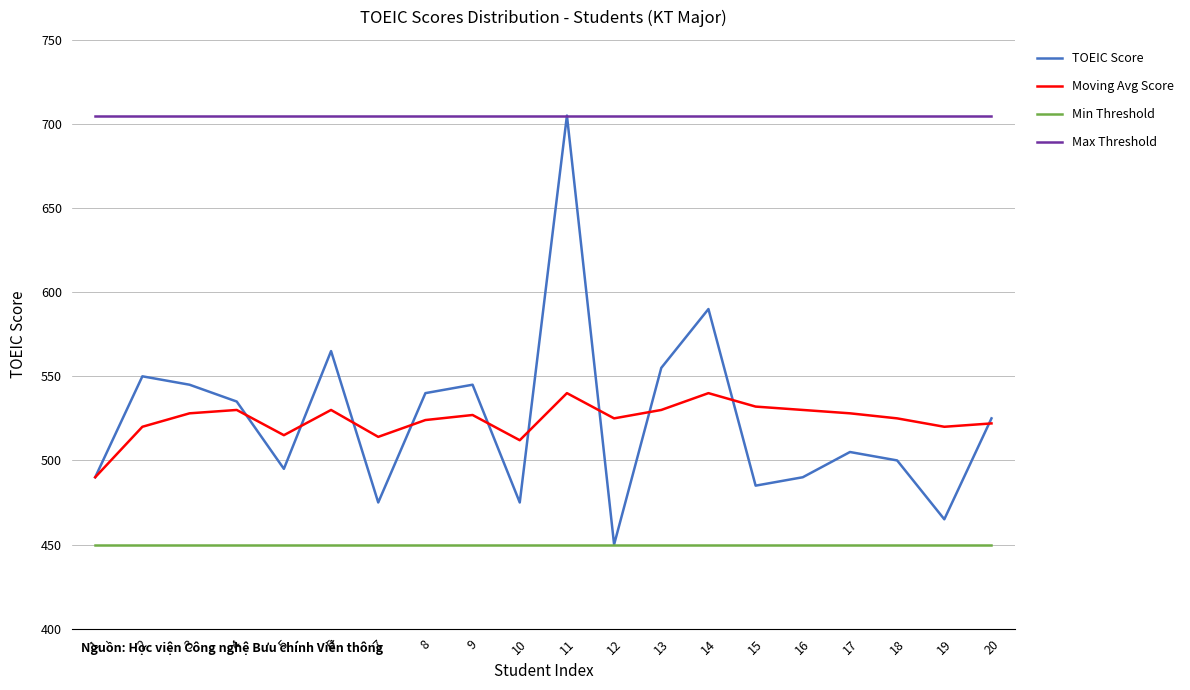

Which series changed the most between 2 and 13?

Moving Avg Score